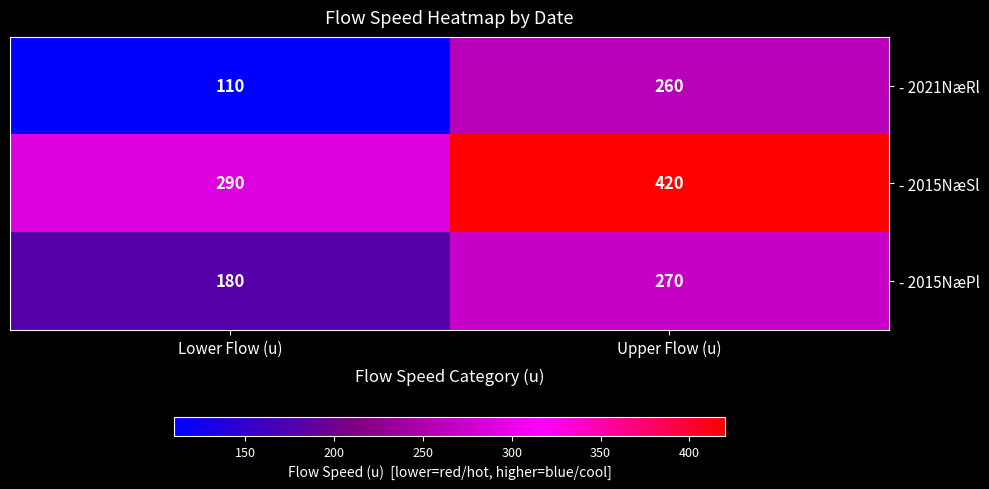

Rank the series by their maximum value, from lowest to highest.

- 2021NæRl, - 2015NæPl, - 2015NæSl